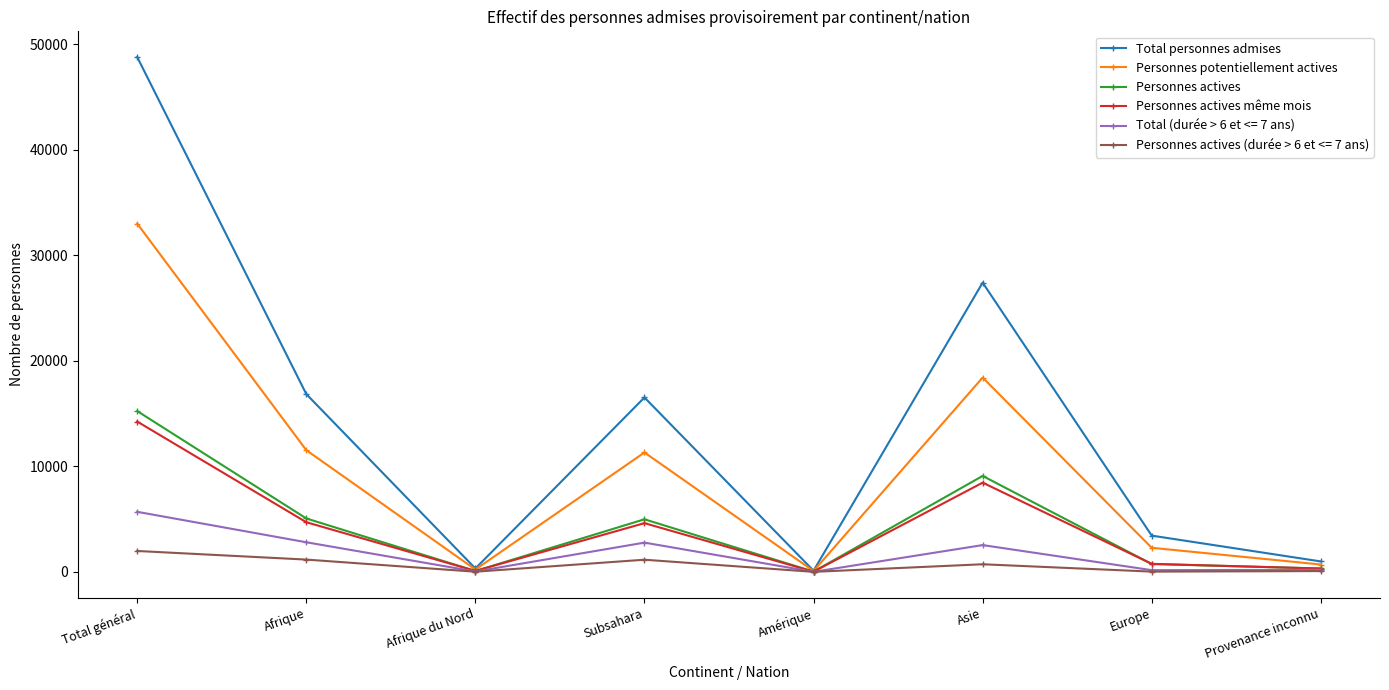

The value of Total (durée > 6 et <= 7 ans) at Afrique is 2804. True or false?

True